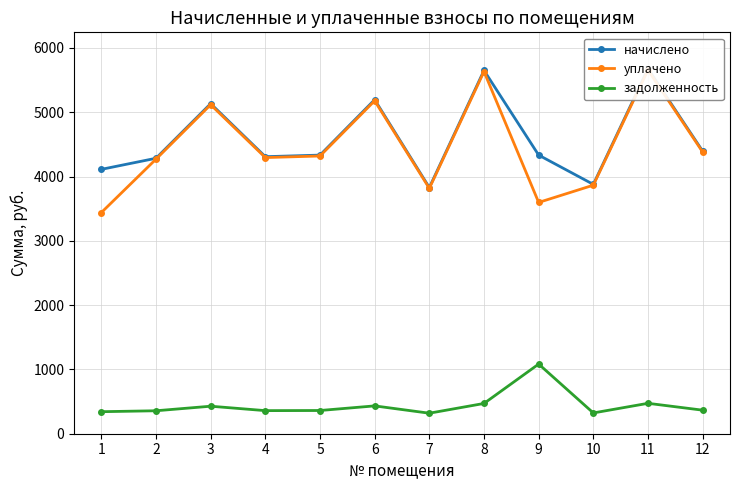

True or false: уплачено and начислено intersect in this chart.

False